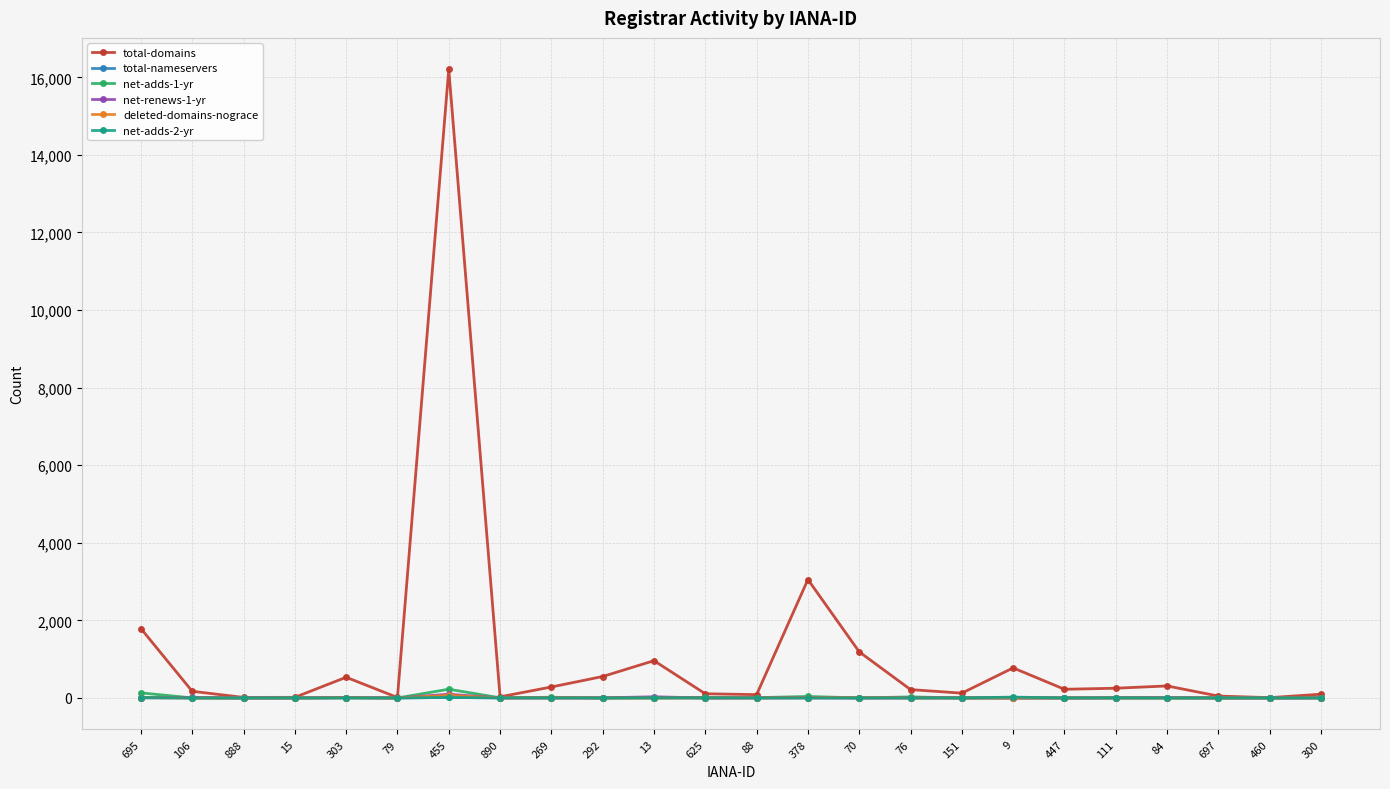

True or false: net-renews-1-yr has a value of 0 at 460.

True